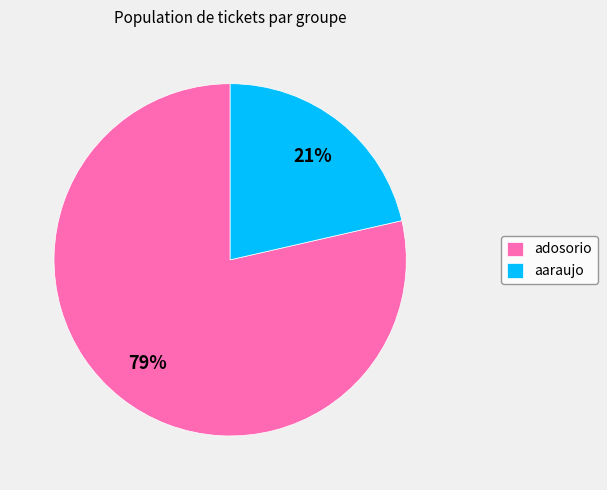

The aaraujo slice represents 21% of the pie. True or false?

True